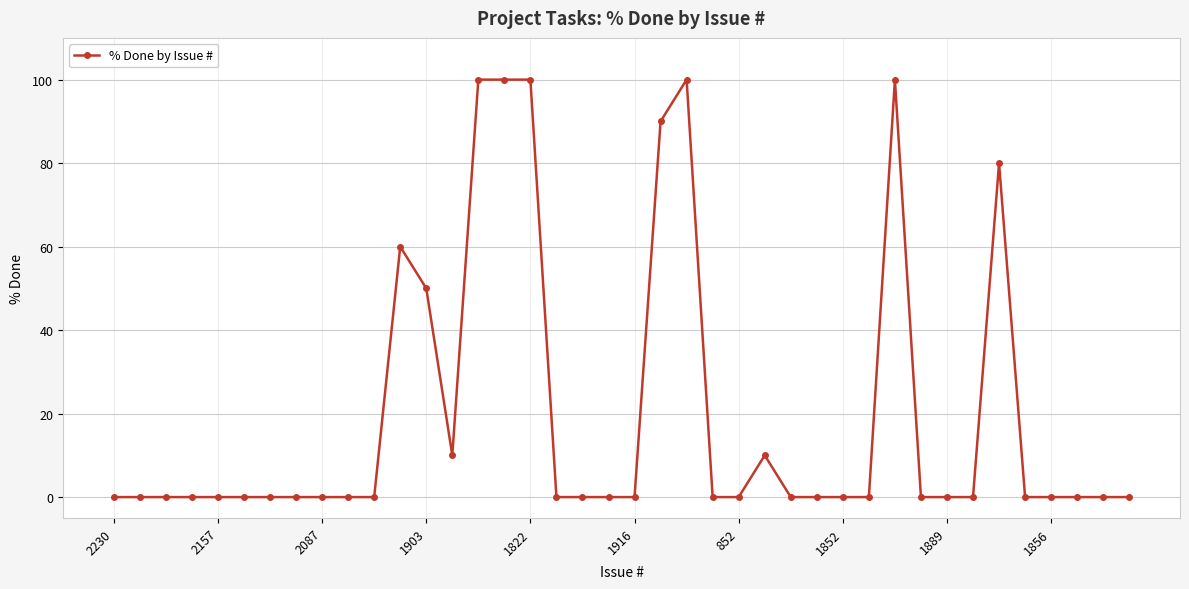

What is the average value?

20